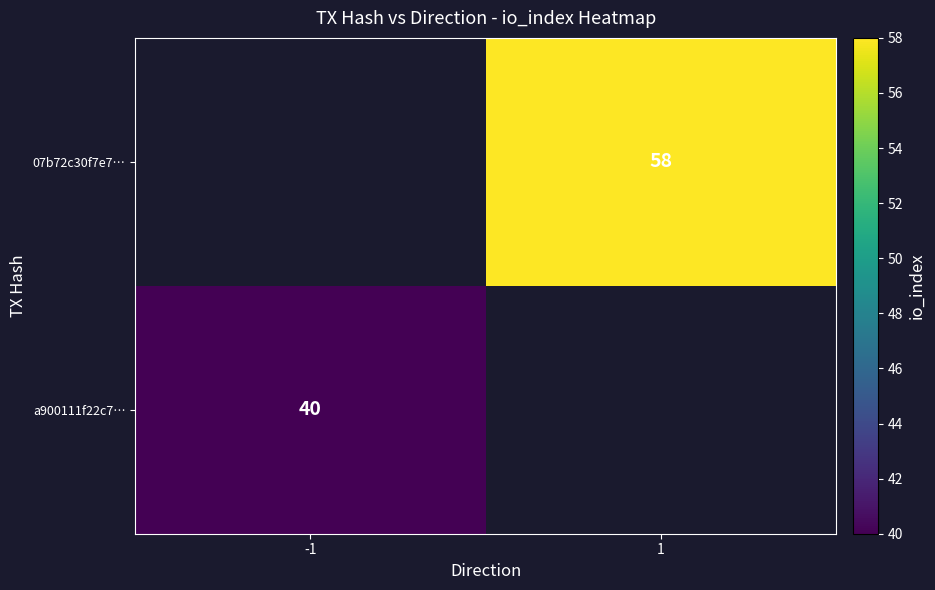

Is it true that a900111f22c7… equals 40 at -1?

True